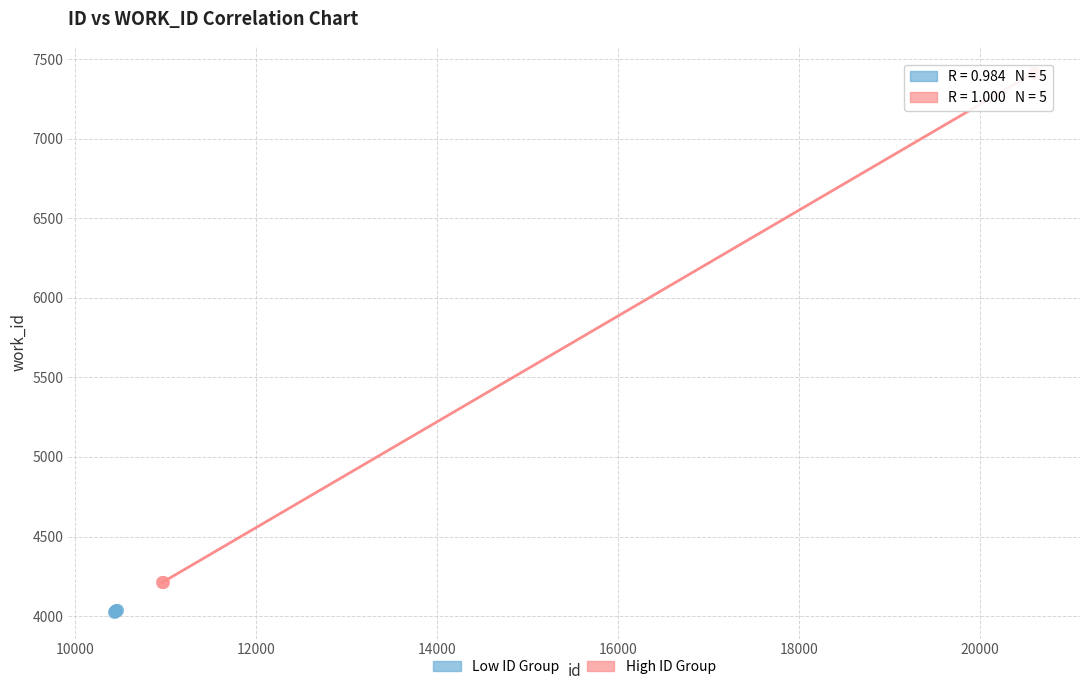

Which series contains the highest Y value?

High ID Group